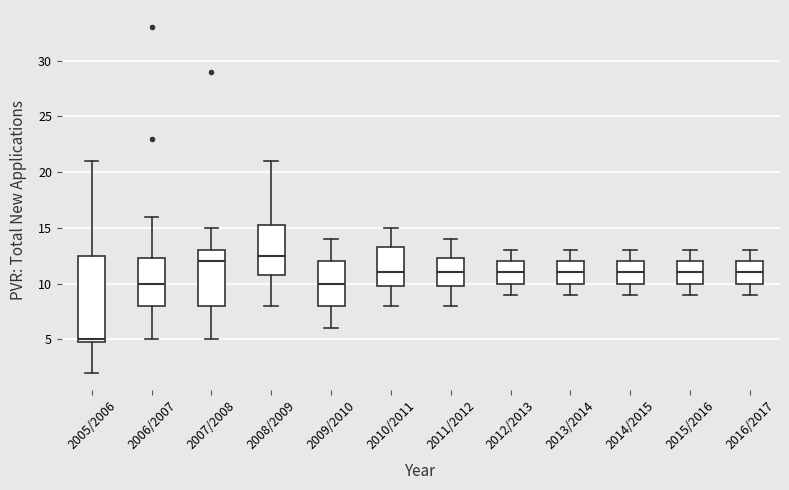

Reading left to right, read every box against the y-axis: the position of its median line, the range the box covers, and the ends of its whiskers. The values are not printed on the chart, so give them approximately, as read against the axis.

2005/2006: median 5.0 (just above the box's lower edge), box 5.0 to 12.5, whiskers 2.0 to 21.0
2006/2007: median 10.0, box 8.0 to 12.5, whiskers 5.0 to 16.0
2007/2008: median 12.0, box 8.0 to 13.0, whiskers 5.0 to 15.0
2008/2009: median 12.5, box 11.0 to 15.5, whiskers 8.0 to 21.0
2009/2010: median 10.0, box 8.0 to 12.0, whiskers 6.0 to 14.0
2010/2011: median 11.0, box 10.0 to 13.5, whiskers 8.0 to 15.0
2011/2012: median 11.0, box 10.0 to 12.5, whiskers 8.0 to 14.0
2012/2013: median 11.0, box 10.0 to 12.0, whiskers 9.0 to 13.0
2013/2014: median 11.0, box 10.0 to 12.0, whiskers 9.0 to 13.0
2014/2015: median 11.0, box 10.0 to 12.0, whiskers 9.0 to 13.0
2015/2016: median 11.0, box 10.0 to 12.0, whiskers 9.0 to 13.0
2016/2017: median 11.0, box 10.0 to 12.0, whiskers 9.0 to 13.0